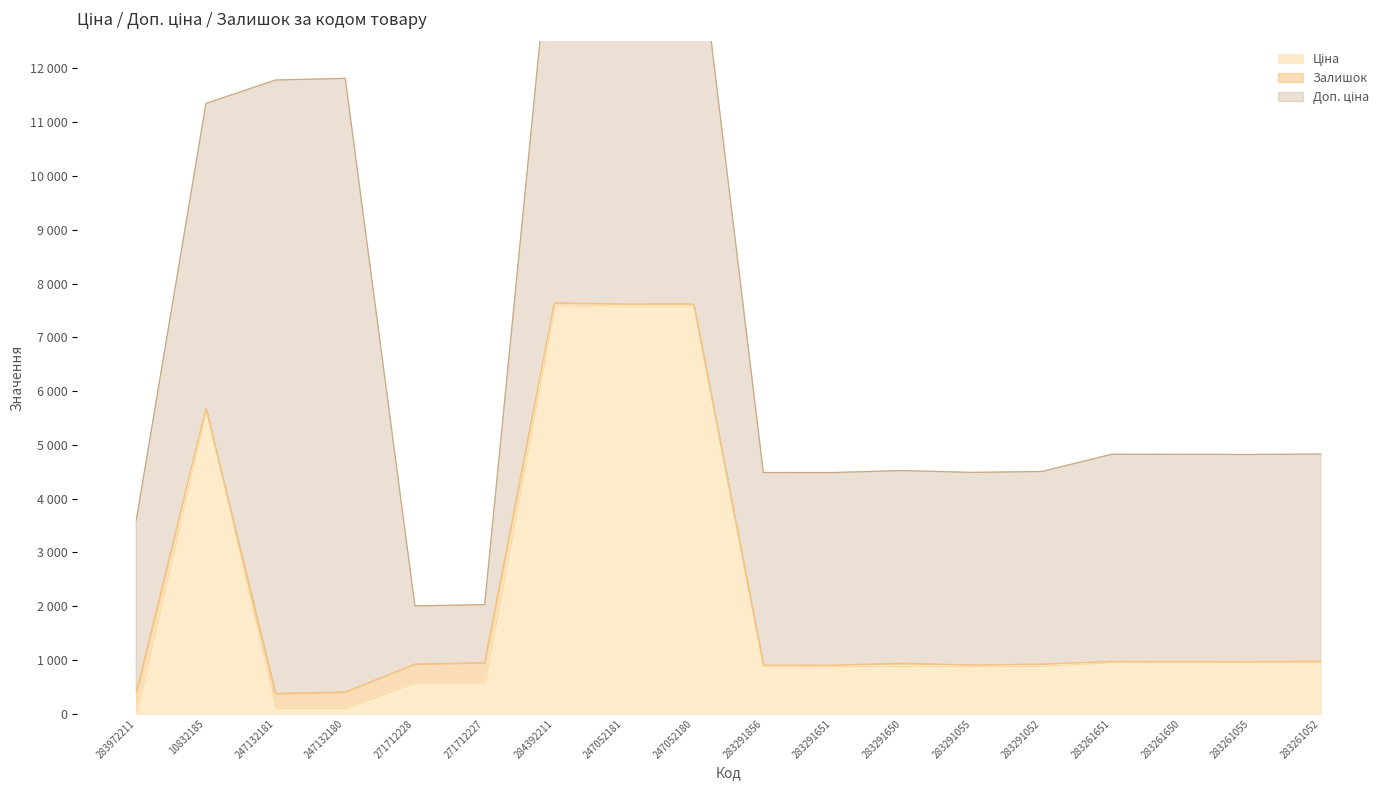

How many values in the Доп. ціна series are below 3854?

8